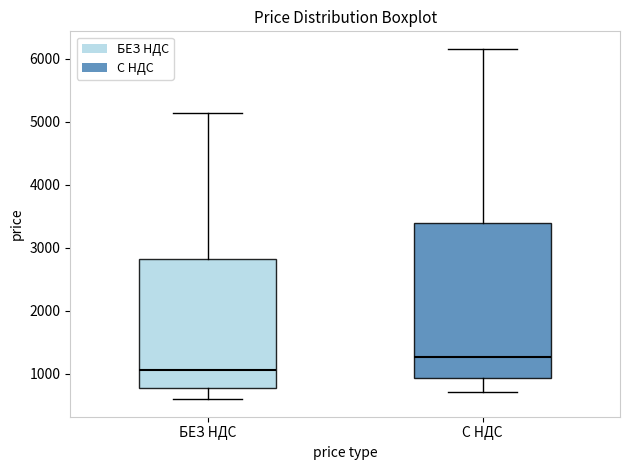

Reading left to right, transcribe this box plot: for each box, give where its median line is, the range the box spans, and where its two whiskers end, as read against the y-axis. The values are not printed on the chart, so give them approximately, as read against the axis.

БЕЗ НДС: median 1100, box 800 to 2800, whiskers 600 to 5100
С НДС: median 1300, box 900 to 3400, whiskers 700 to 6200